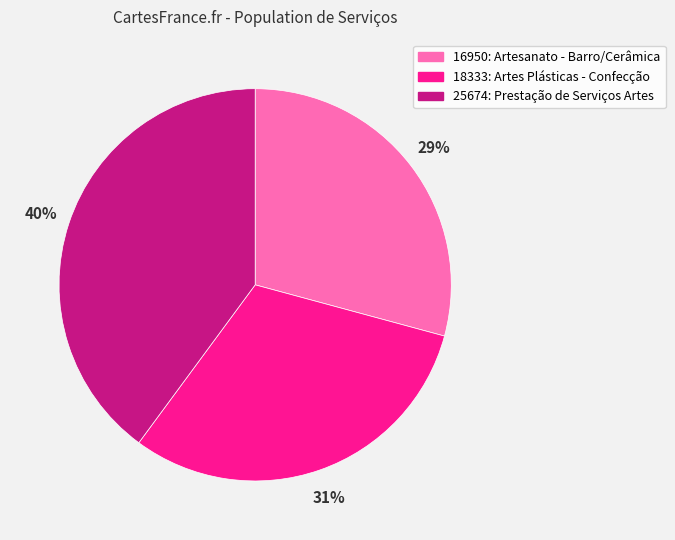

How many slices are in this pie chart?

3